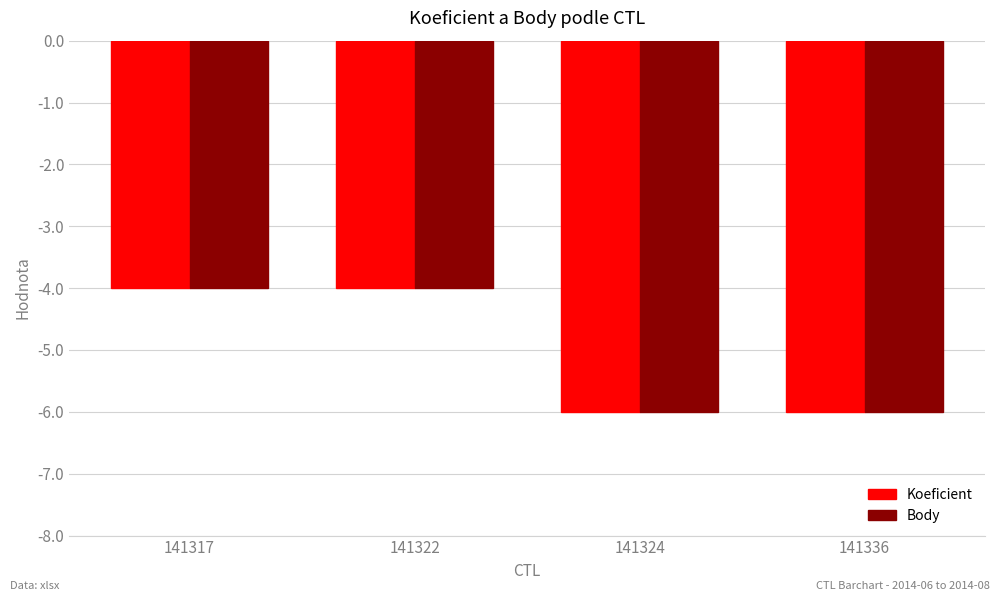

What are all the series names shown in the legend?

Koeficient, Body